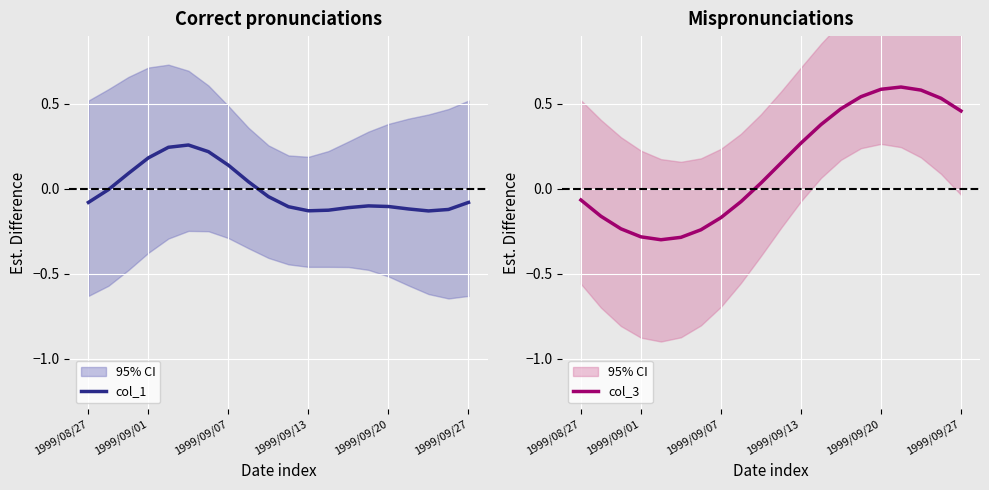

Reading left to right, what are all the values shown in this chart?

col_1: -0.1	-0.0	0.1	0.2	0.2	0.3	0.2	0.1	0.0	-0.0	-0.1	-0.1	-0.1	-0.1	-0.1	-0.1	-0.1	-0.1	-0.1	-0.1
col_3: -0.1	-0.2	-0.2	-0.3	-0.3	-0.3	-0.2	-0.2	-0.1	0.0	0.2	0.3	0.4	0.5	0.5	0.6	0.6	0.6	0.5	0.5